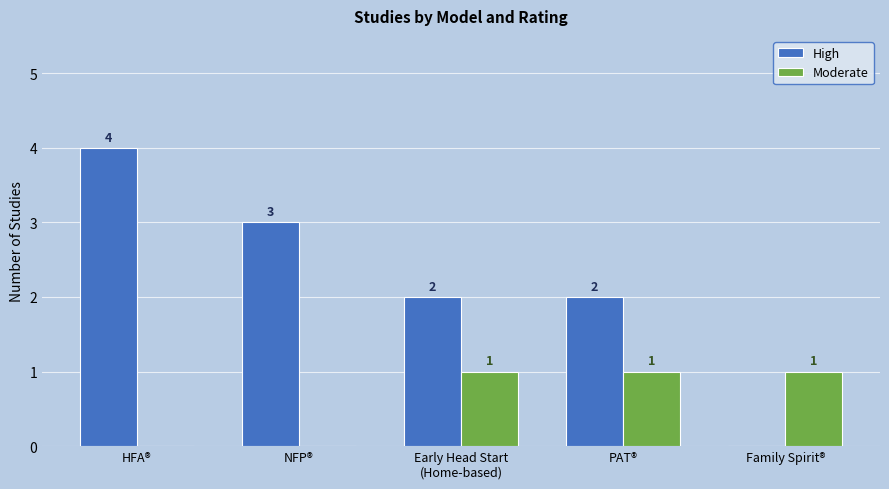

Does the chart contain stacked bars?

No